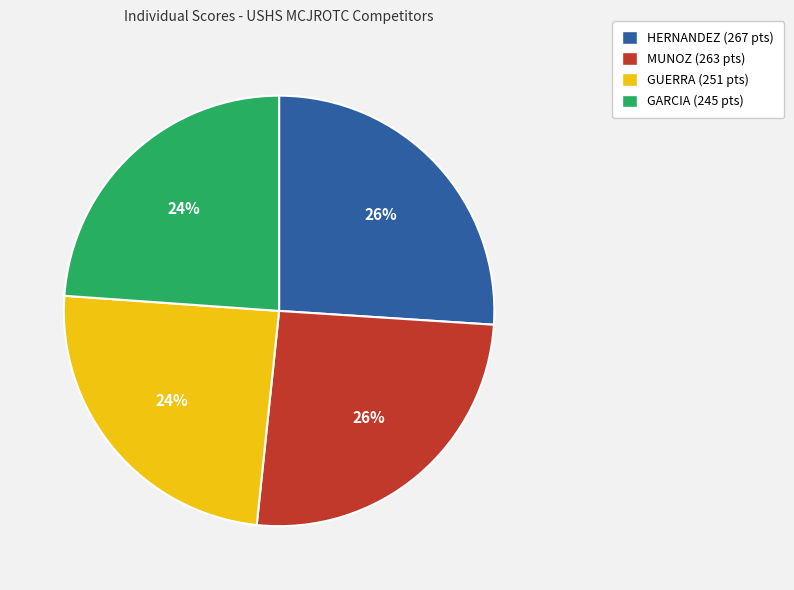

What is the ratio of the value at GUERRA to the value at GARCIA?

1.0